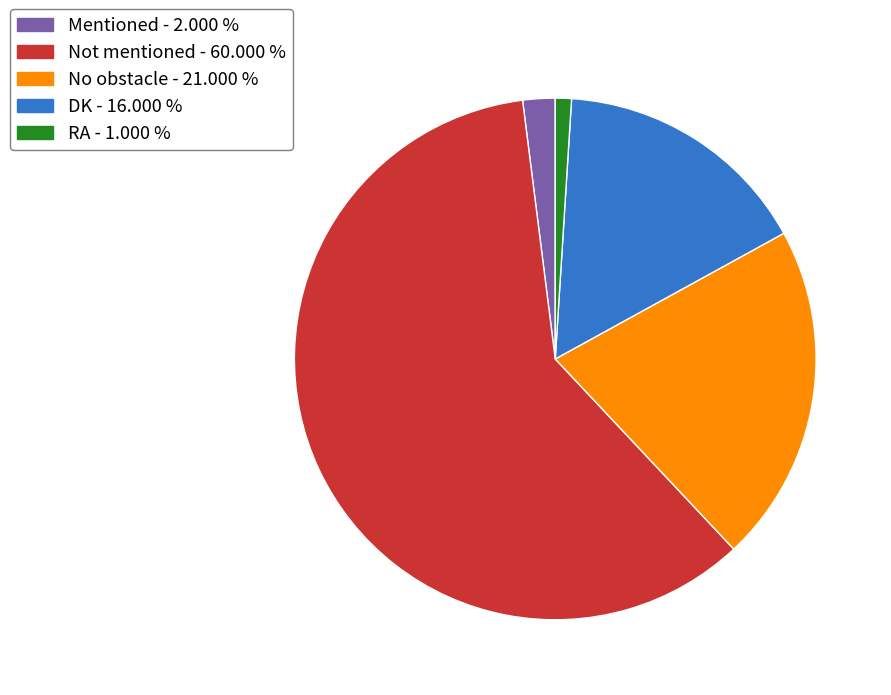

How many segments does this pie chart have?

5